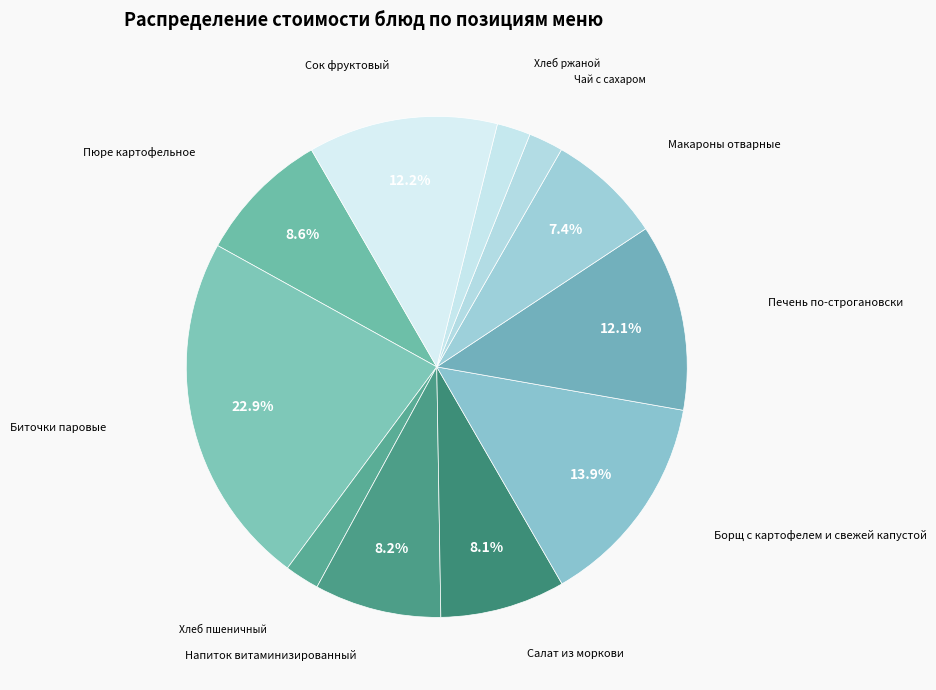

What is the smallest slice in the pie chart?

Хлеб ржаной